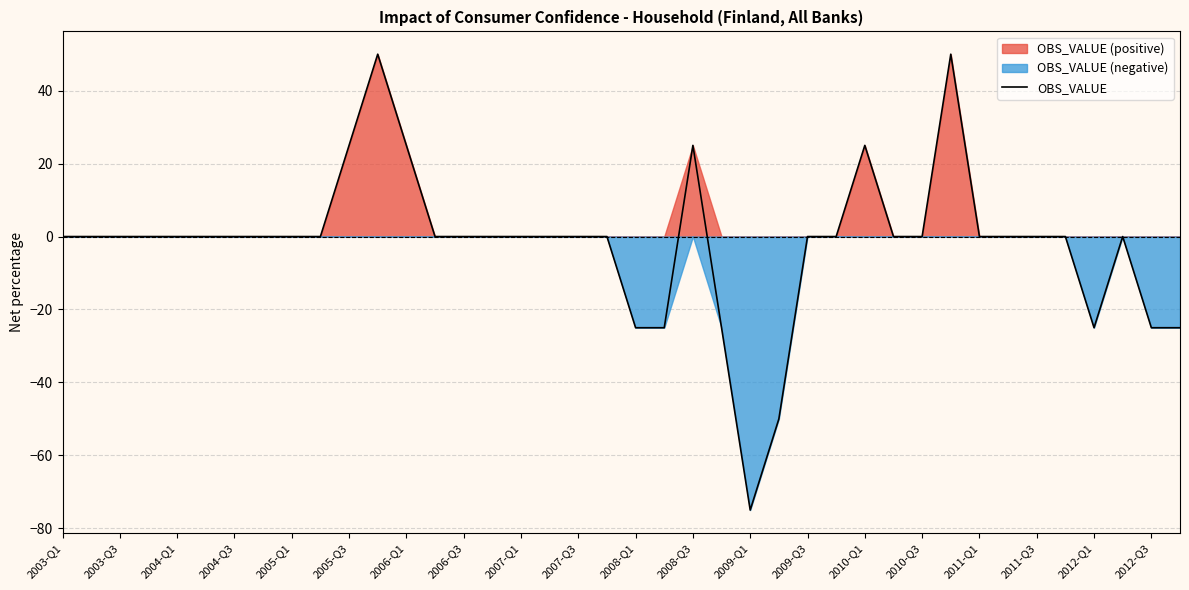

Count the number of data series in this chart.

1